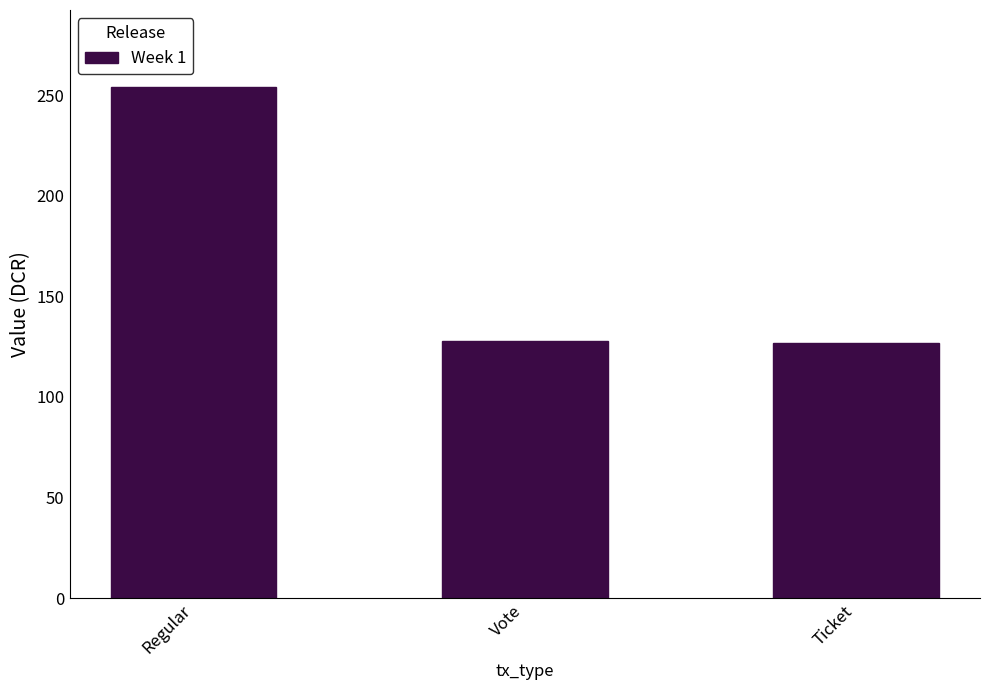

What value does the data have at Vote?

127.6